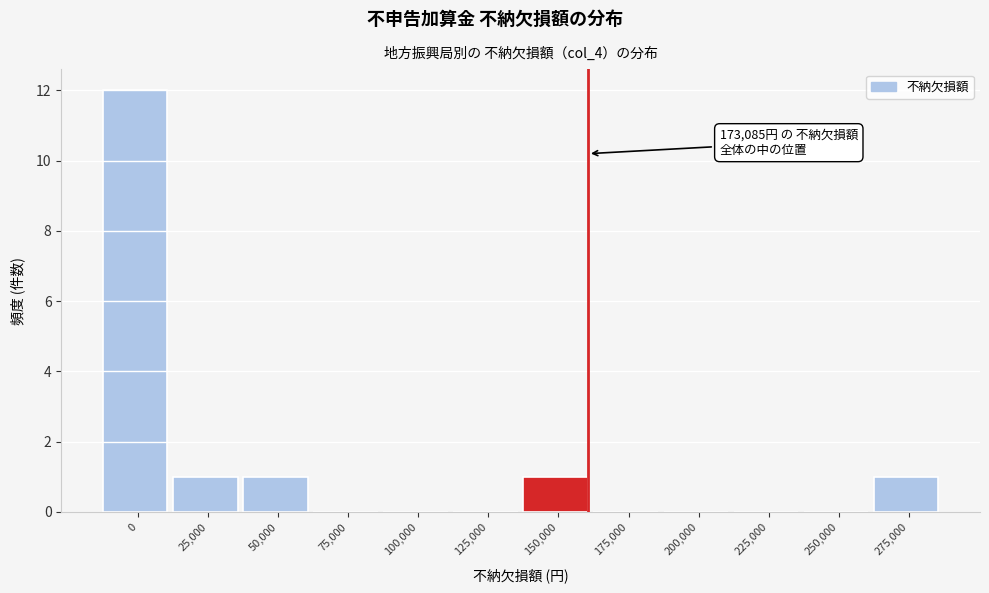

Reading left to right, extract all data points from this chart.

0=12	25,000=1	50,000=1	75,000=0	100,000=0	125,000=0	150,000=1	175,000=0	200,000=0	225,000=0	250,000=0	275,000=1